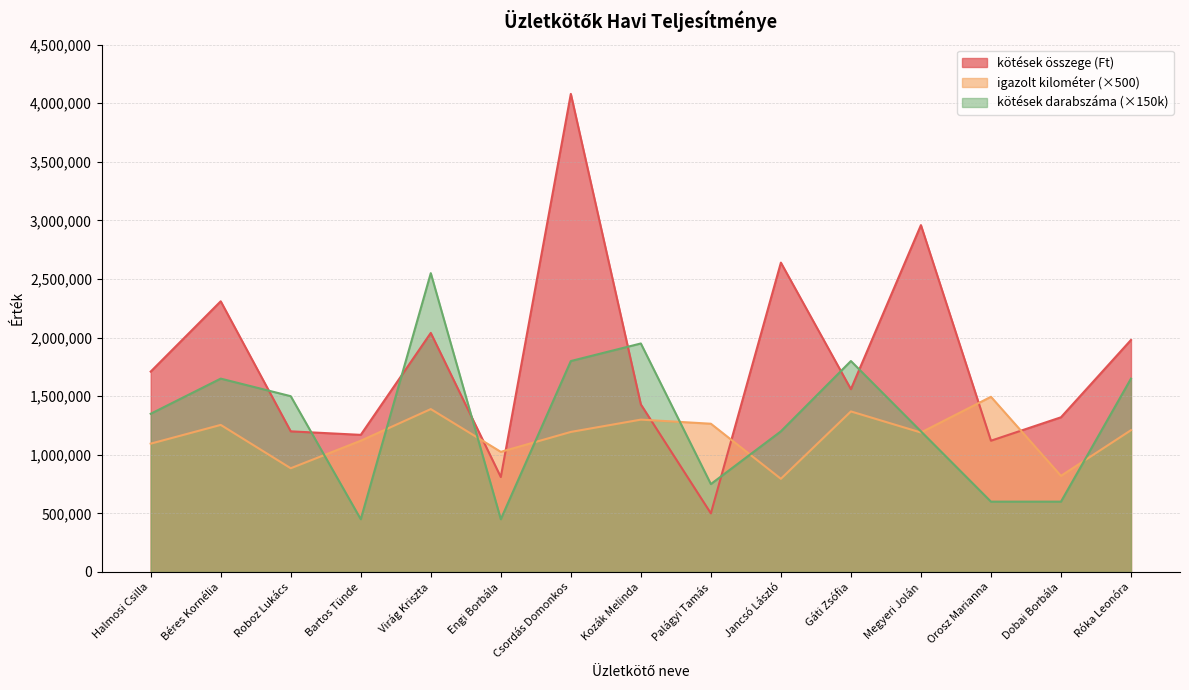

What is the maximum value shown in the chart?

4080000